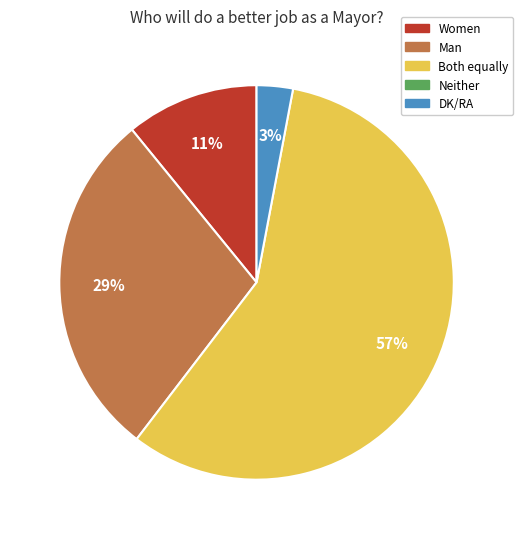

Is there a majority slice in this chart?

Yes